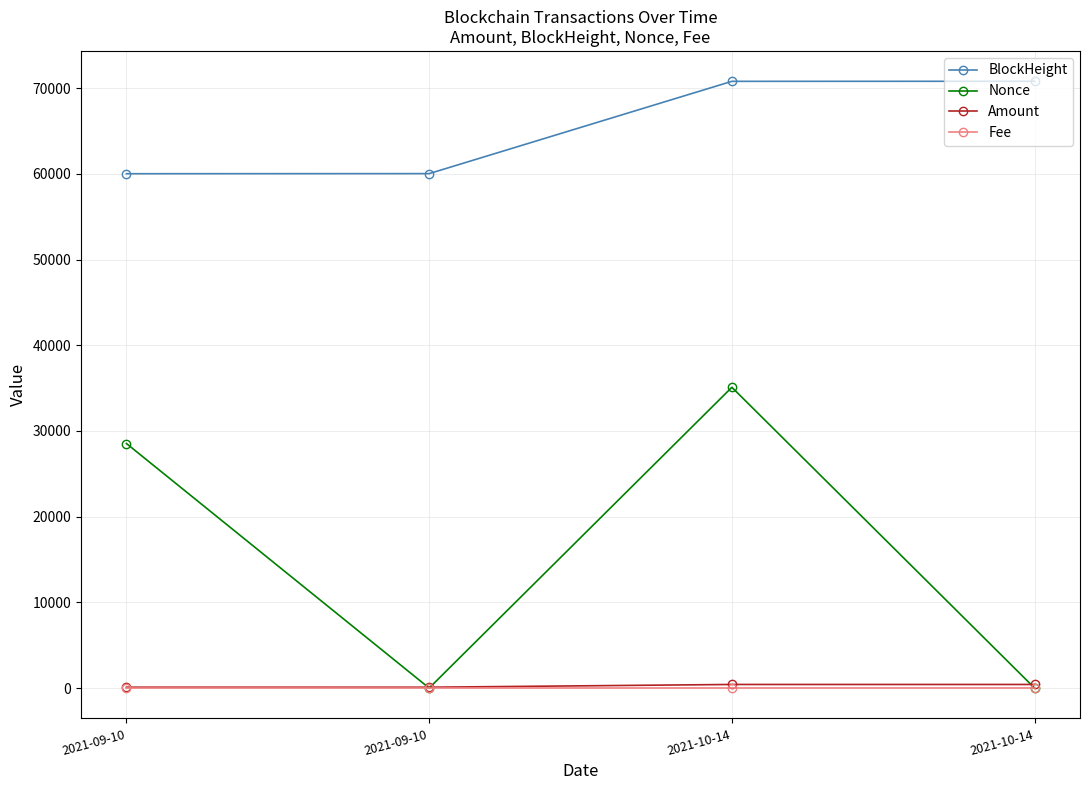

Is this an area chart (filled region under the line)?

No